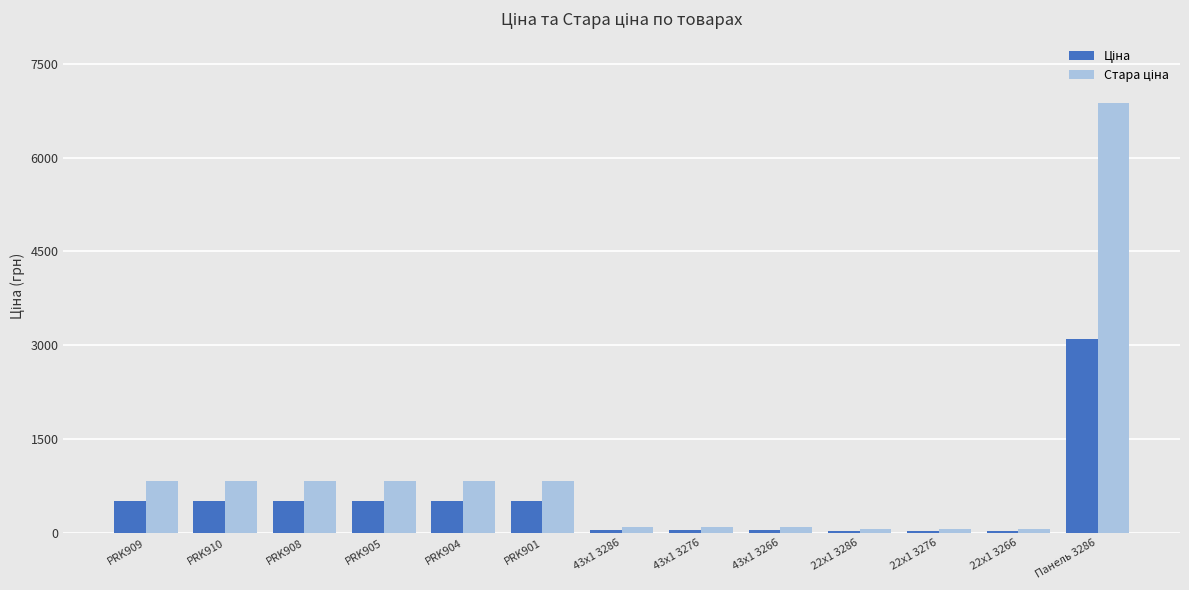

How many bars are there in each group?

2